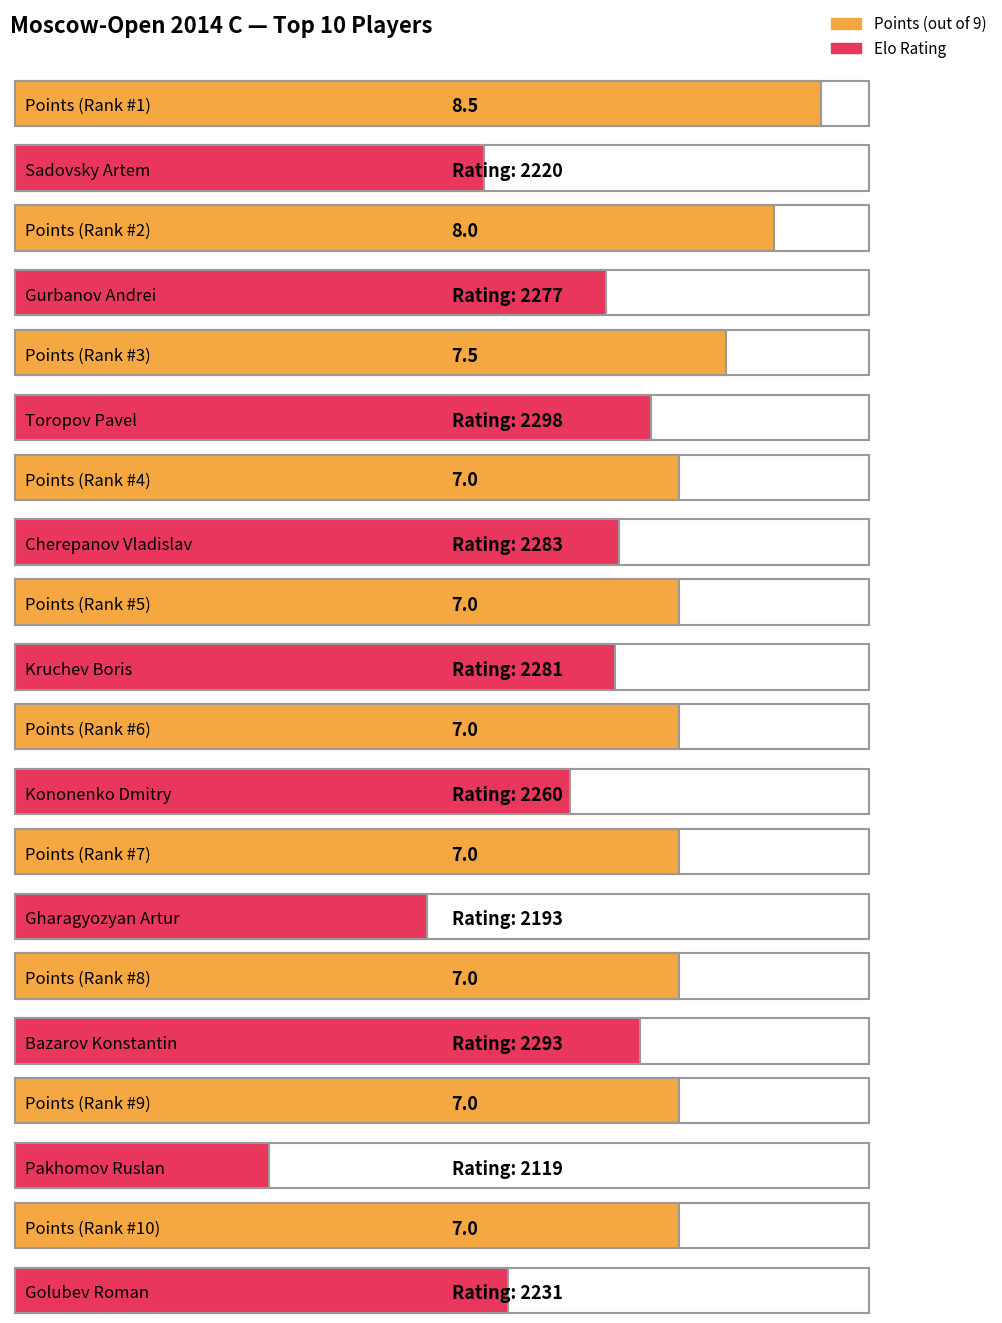

What is the maximum value shown in the chart?

2298.0